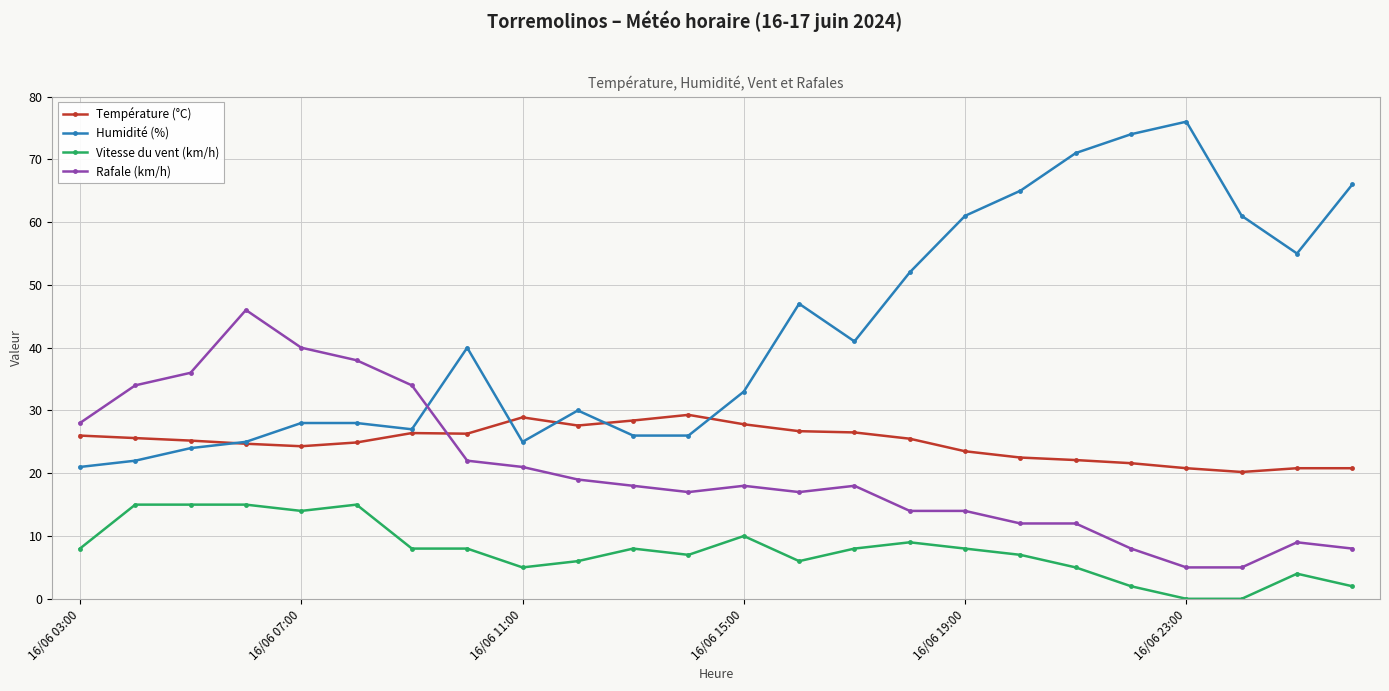

True or false: Vitesse du vent (km/h) and Rafale (km/h) cross at least once.

False